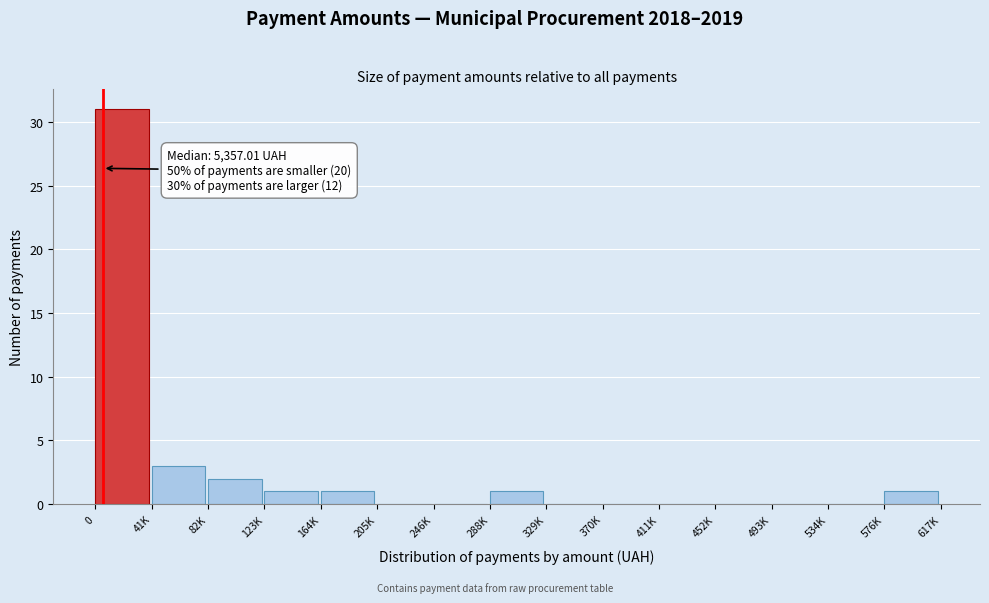

Reading left to right, what are all the values shown in this chart?

0=31	41K=3	82K=2	123K=1	164K=1	205K=0	246K=0	288K=1	329K=0	370K=0	411K=0	452K=0	493K=0	534K=0	576K=1